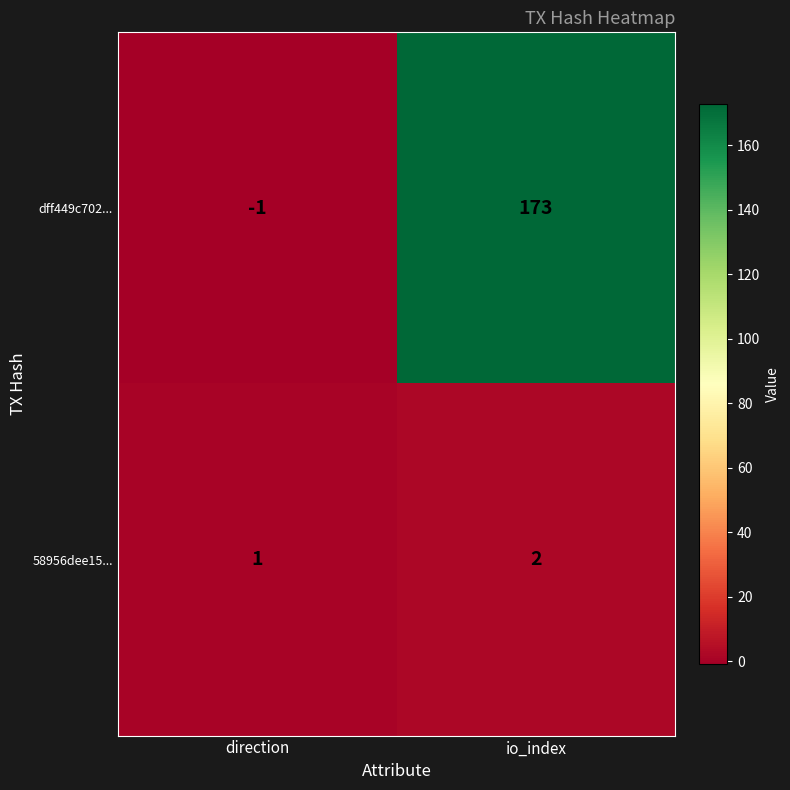

Reading right to left, extract all data points from this chart.

dff449c702...: 173	-1
58956dee15...: 2	1